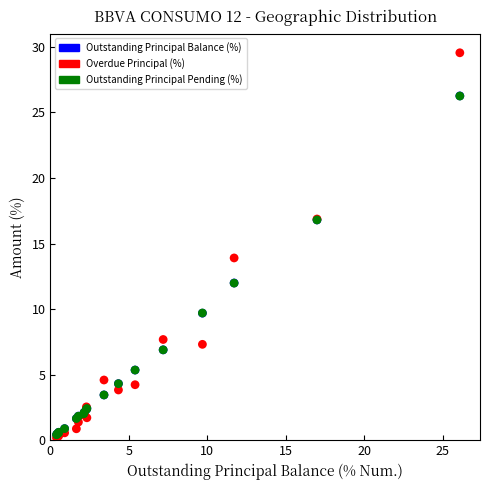

Which series contains the highest Y value?

Overdue Principal (%)